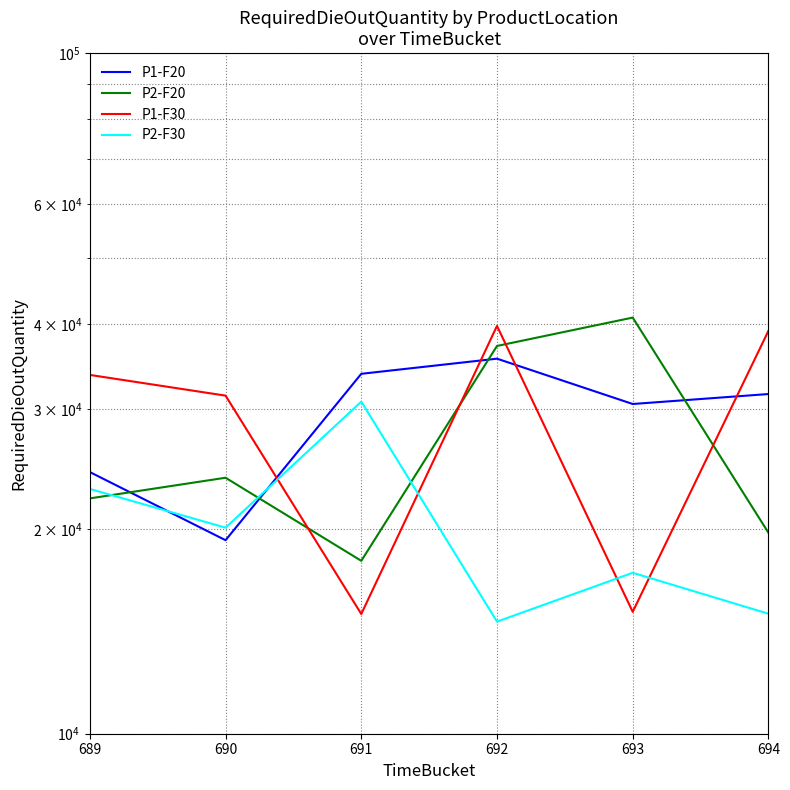

True or false: P2-F20 has a value of 23775 at 690.

True